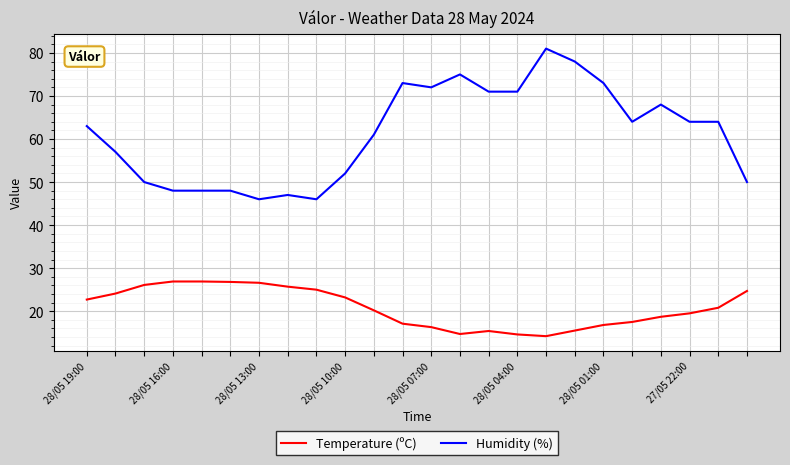

Which series has the largest total across all categories?

Humidity (%)